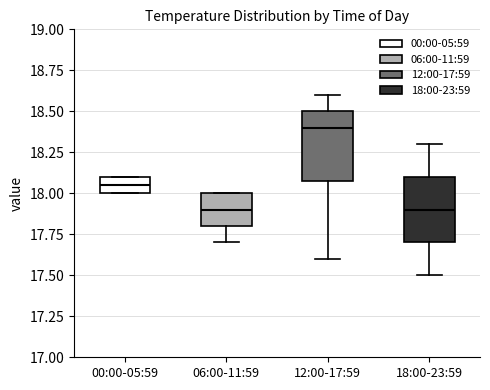

Reading left to right, transcribe this box plot: for each box, give where its median line is, the range the box spans, and where its two whiskers end, as read against the y-axis. The values are not printed on the chart, so give them approximately, as read against the axis.

00:00-05:59: median 18.05, box 18.00 to 18.10, whiskers 18.00 to 18.10
06:00-11:59: median 17.90, box 17.80 to 18.00, whiskers 17.70 to 18.00
12:00-17:59: median 18.40, box 18.10 to 18.50, whiskers 17.60 to 18.60
18:00-23:59: median 17.90, box 17.70 to 18.10, whiskers 17.50 to 18.30